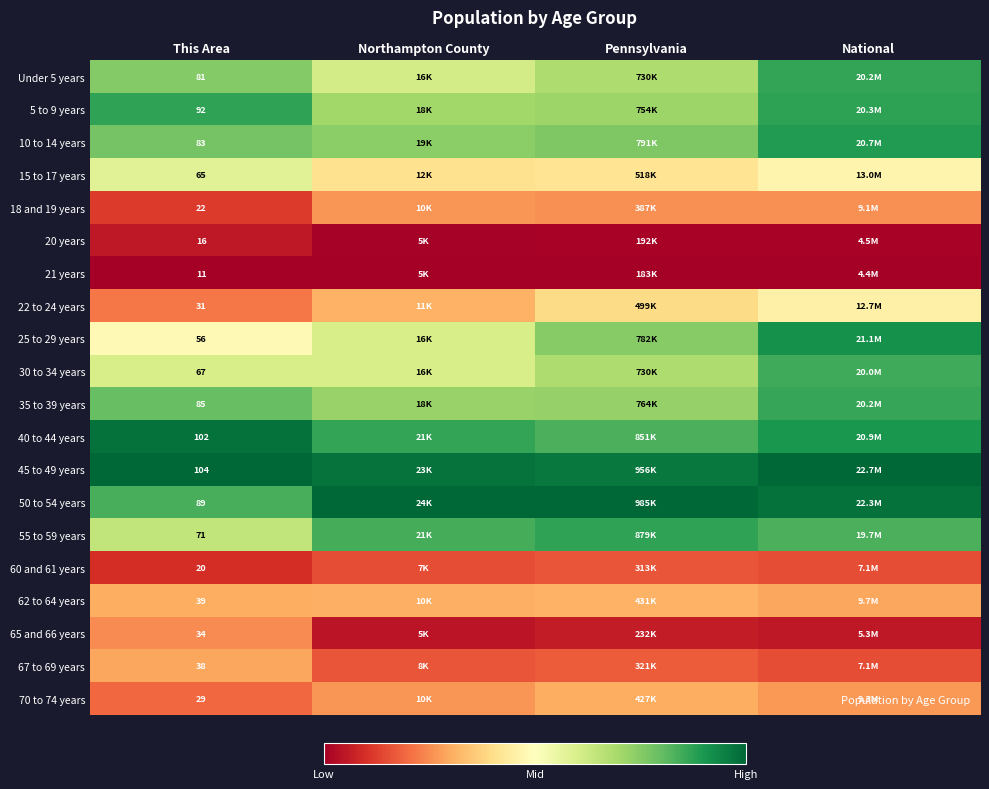

Is the value of 45 to 49 years at Pennsylvania greater than the value of 21 years at Northampton County?

Yes